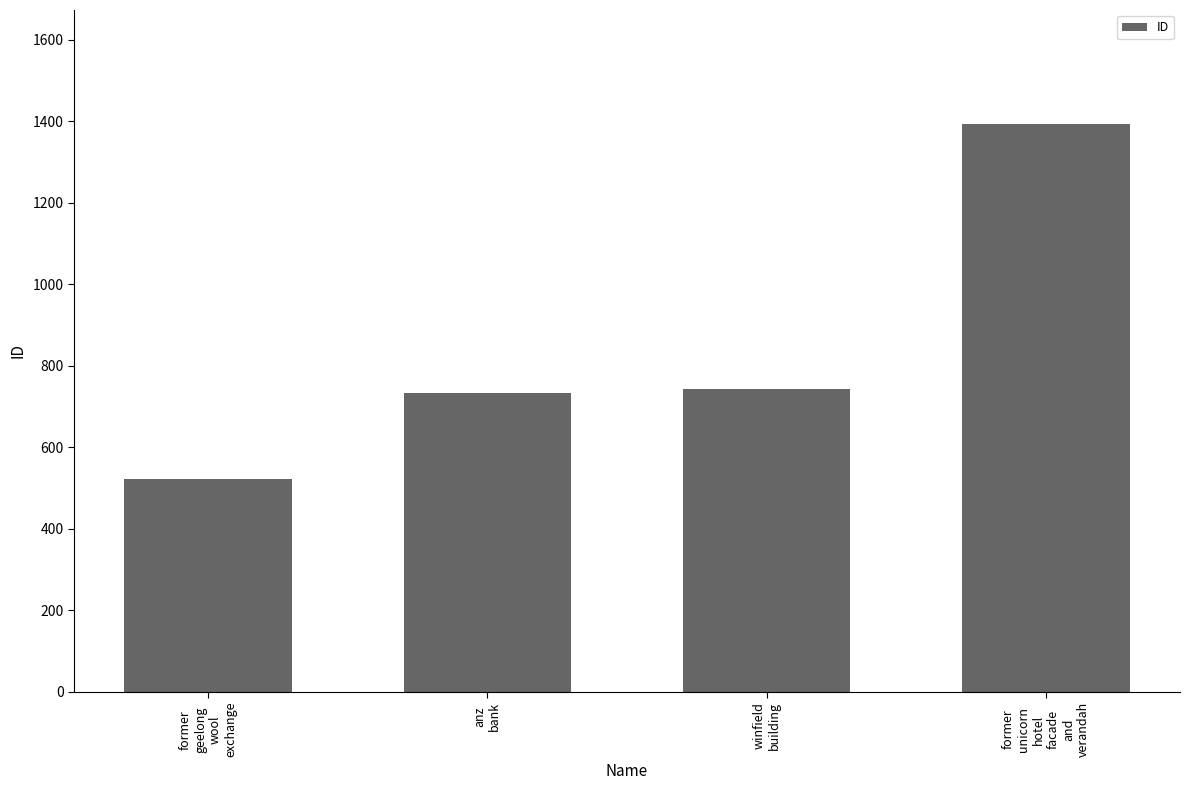

Reading right to left, what are all the values shown in this chart?

former
unicorn
hotel
facade
and
verandah=1394	winfield
building=742	anz
bank=733	former
geelong
wool
exchange=521